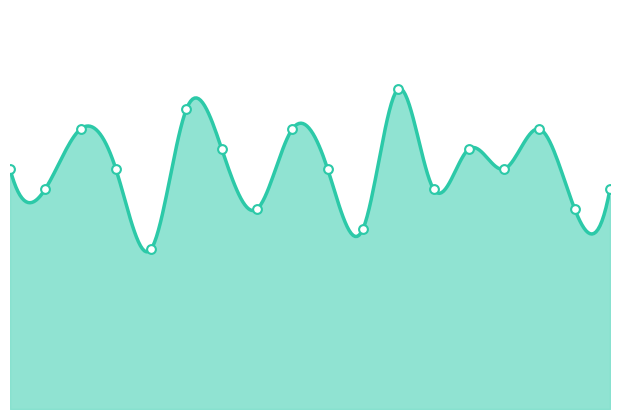

What is the change in value from 2002-33-13 to 2003-33-11?

-3